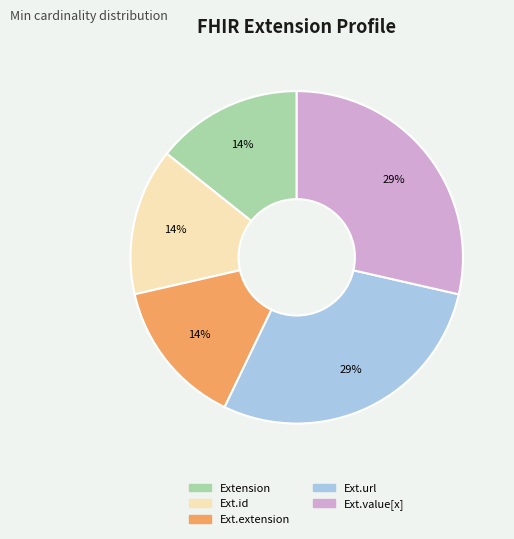

Does any single category account for the majority?

No